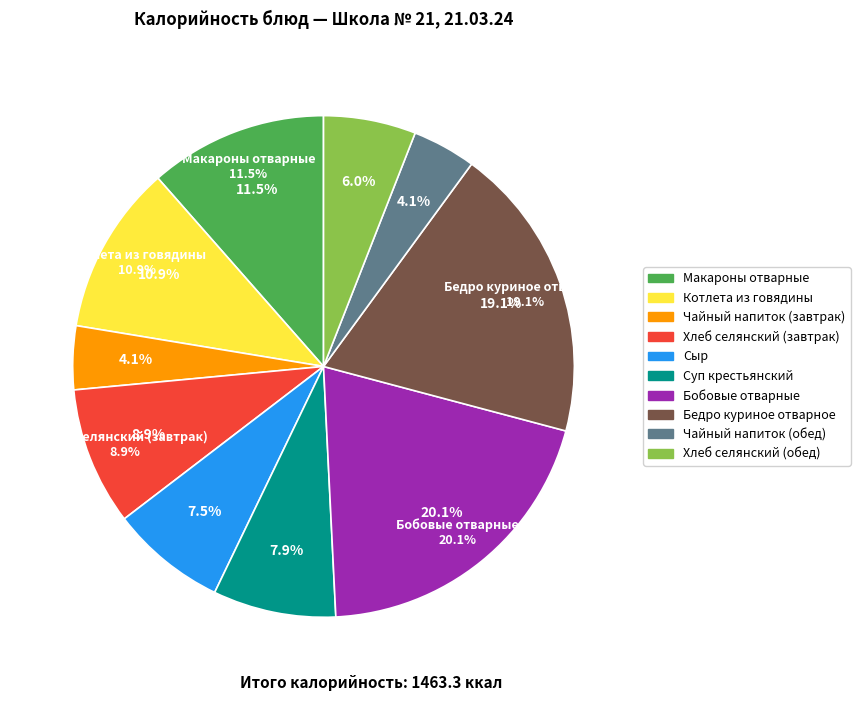

The Макароны отварные slice represents 11% of the pie. True or false?

True